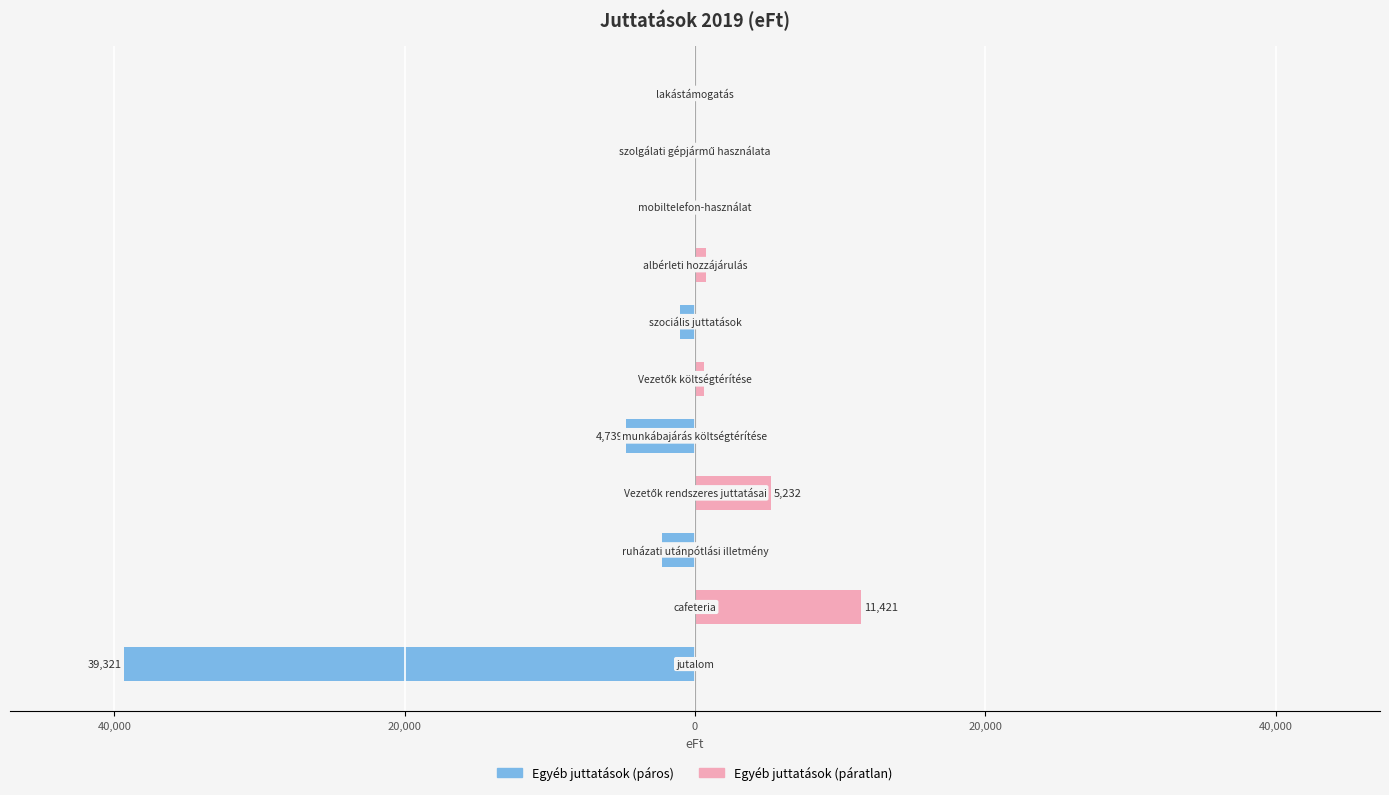

Reading left to right, list all the values displayed in this chart.

Egyéb juttatások (páros): -39321	0	-2294	0	-4739	0	-1055	0	0	0	0
Egyéb juttatások (páratlan): 0	11421	0	5232	0	589	0	769	0	0	0